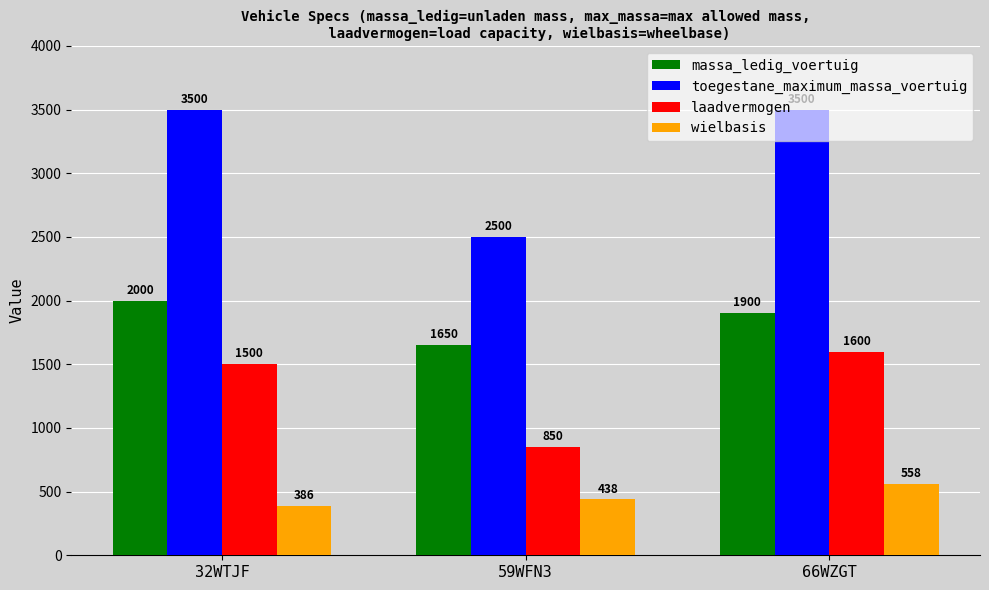

Reading right to left, what are all the values shown in this chart?

massa_ledig_voertuig: 66WZGT=1900	59WFN3=1650	32WTJF=2000
toegestane_maximum_massa_voertuig: 66WZGT=3500	59WFN3=2500	32WTJF=3500
laadvermogen: 66WZGT=1600	59WFN3=850	32WTJF=1500
wielbasis: 66WZGT=558	59WFN3=438	32WTJF=386